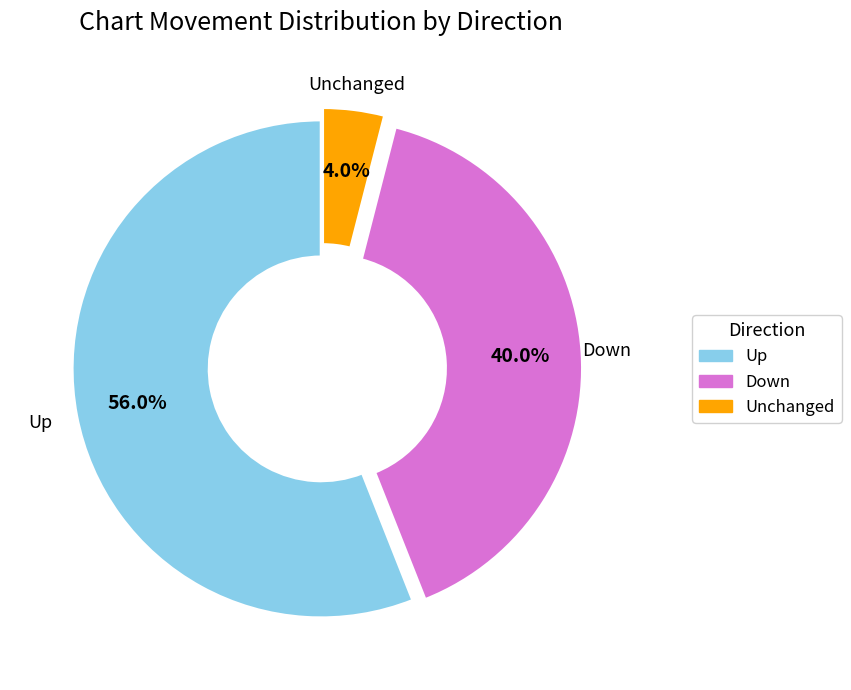

Is there any slice that represents more than half of the pie?

Yes